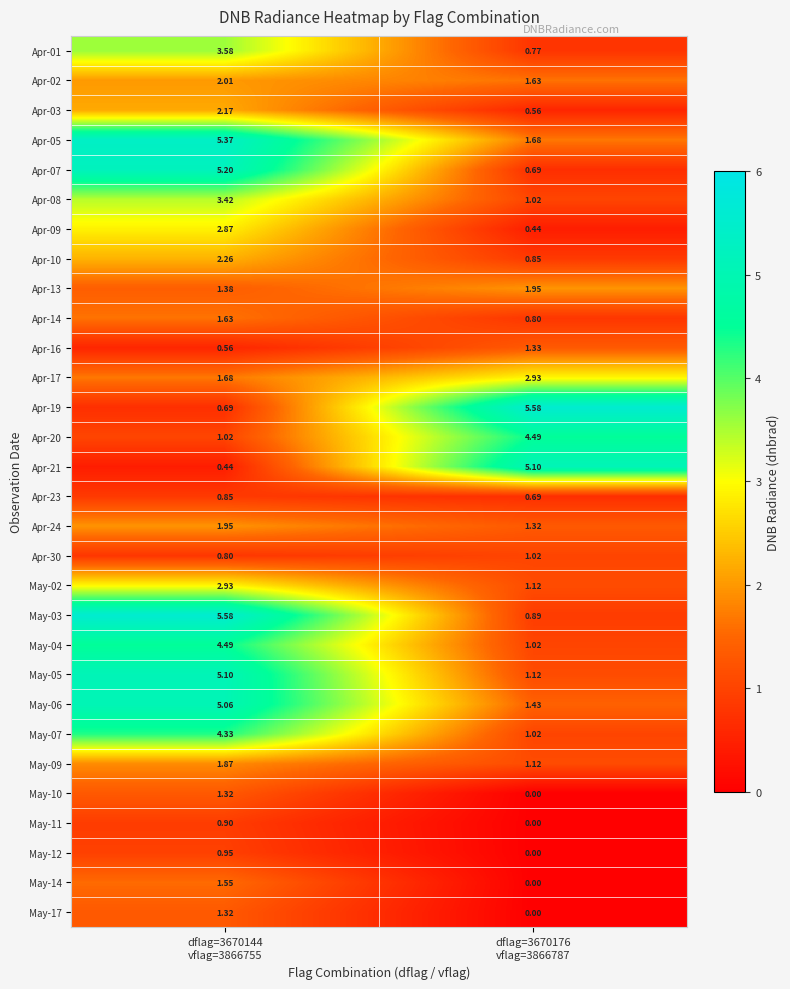

How many data points in May-05 are above 5?

1